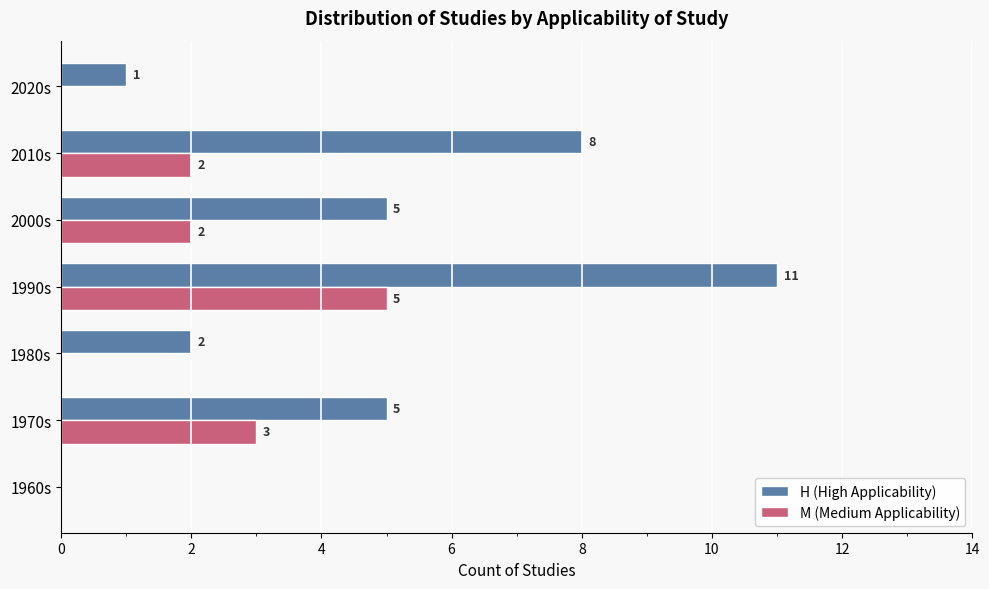

What is the sum of all M (Medium Applicability) values?

12